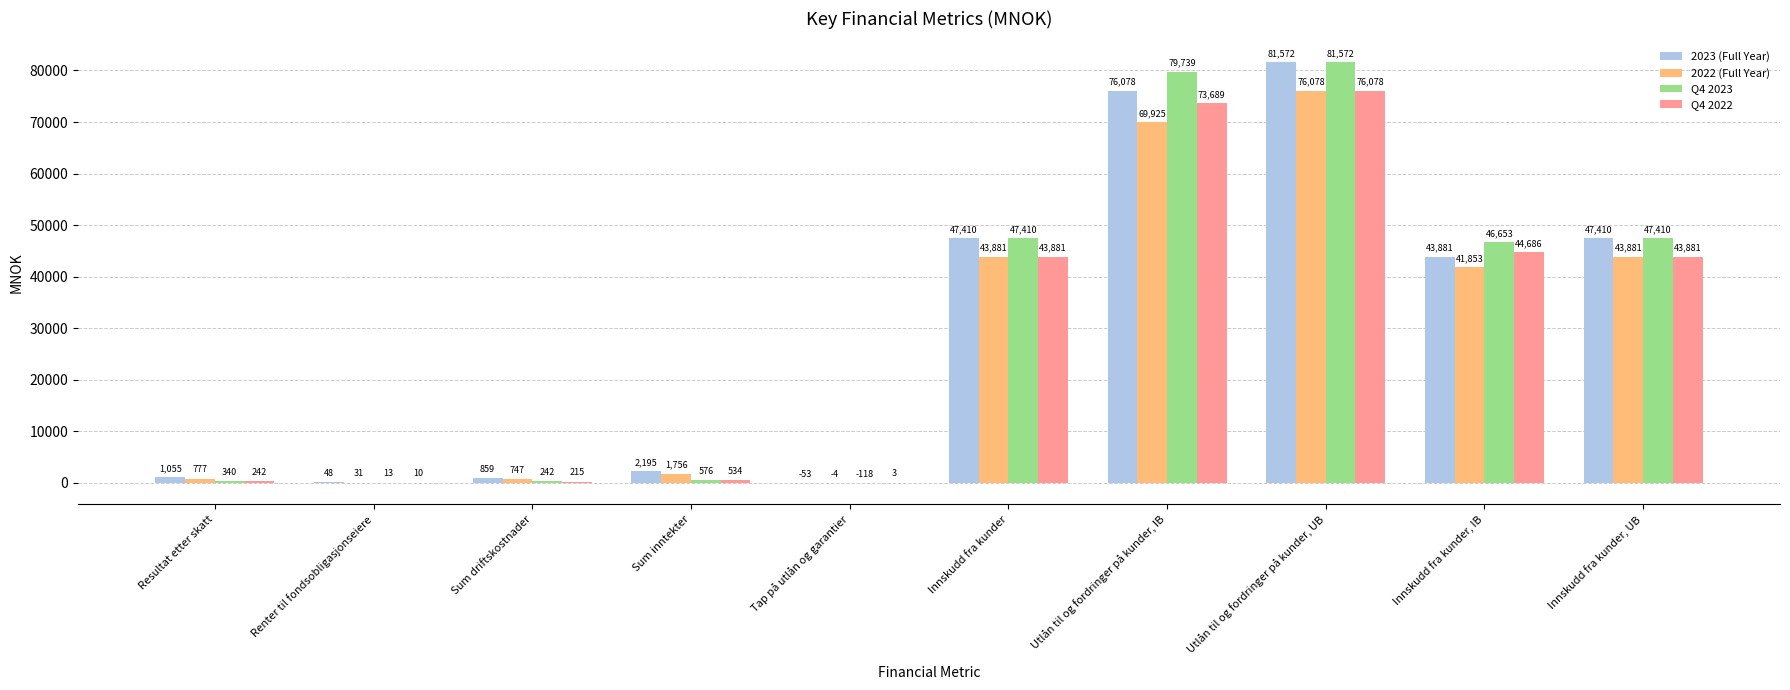

The value of 2022 (Full Year) at Sum inntekter is 1756.1. True or false?

True